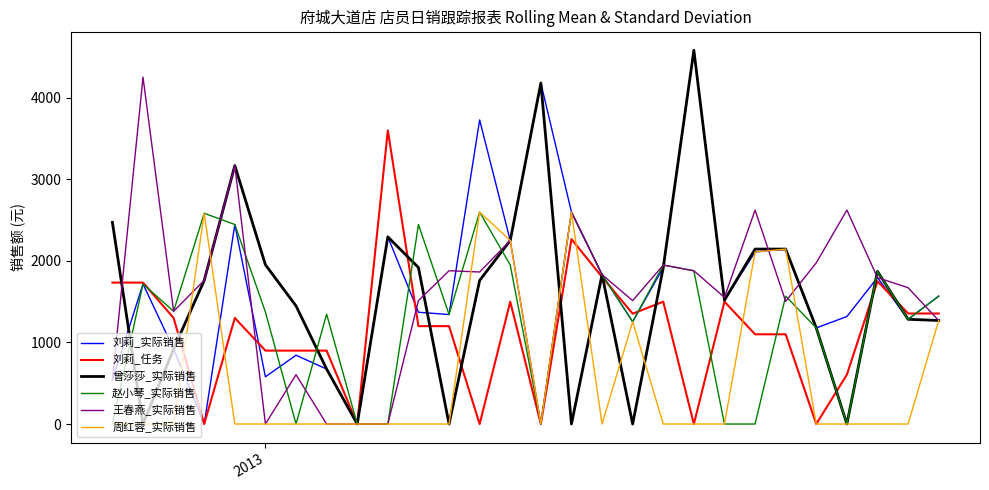

What is the greatest value displayed?

4582.9